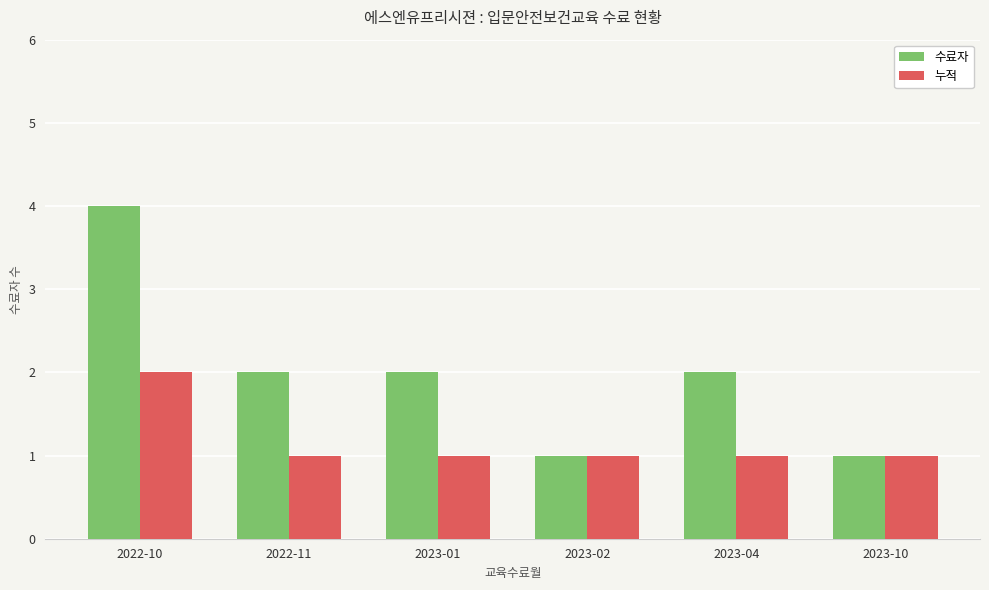

Reading right to left, list all the values displayed in this chart.

수료자: 2023-10=1	2023-04=2	2023-02=1	2023-01=2	2022-11=2	2022-10=4
누적: 2023-10=1	2023-04=1	2023-02=1	2023-01=1	2022-11=1	2022-10=2